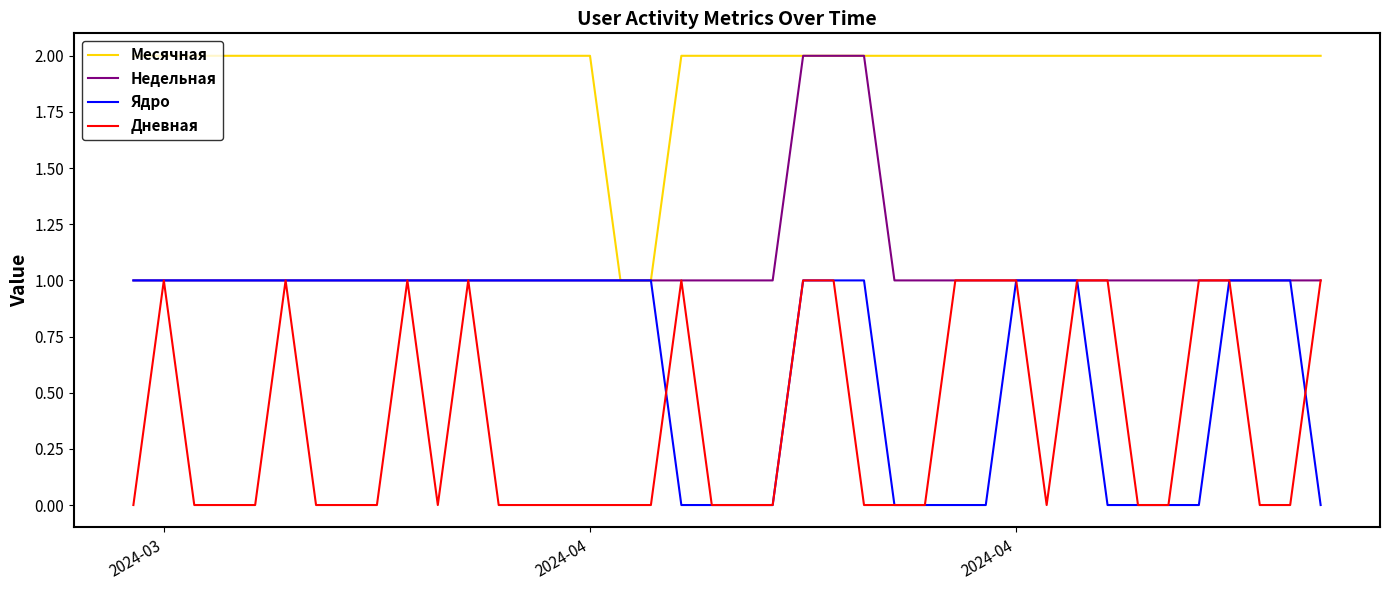

Which series has the largest total across all categories?

Месячная